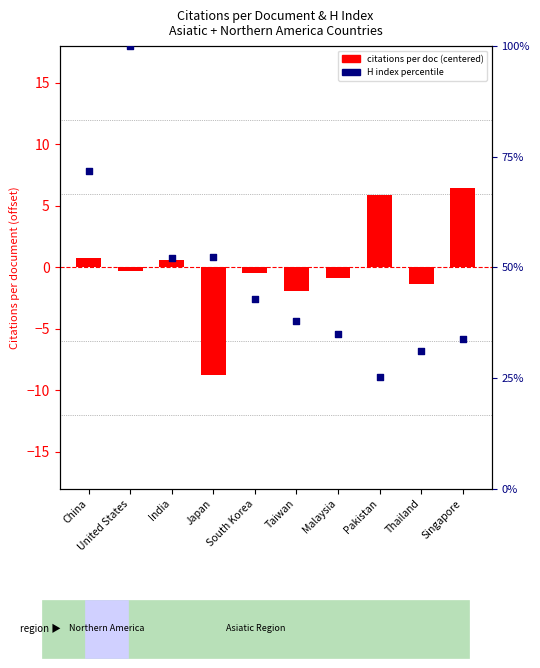

What is the total value across all series at Singapore?

40.2